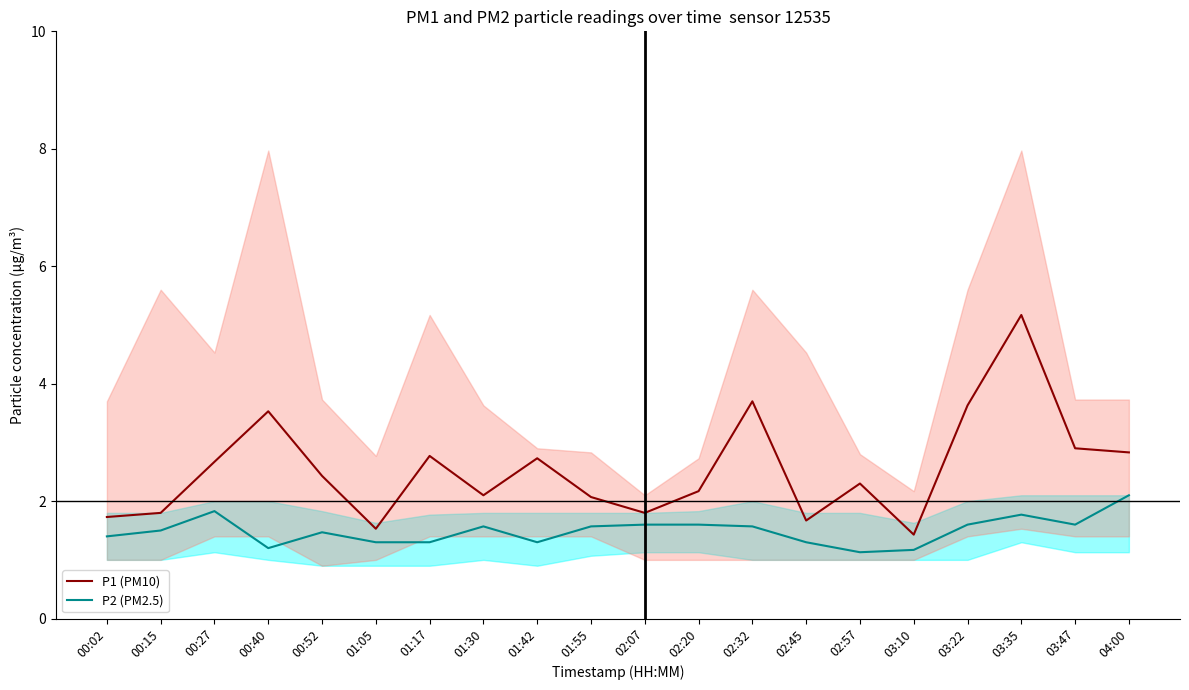

The value of P1 (PM10) at 03:47 is 2.9. True or false?

True